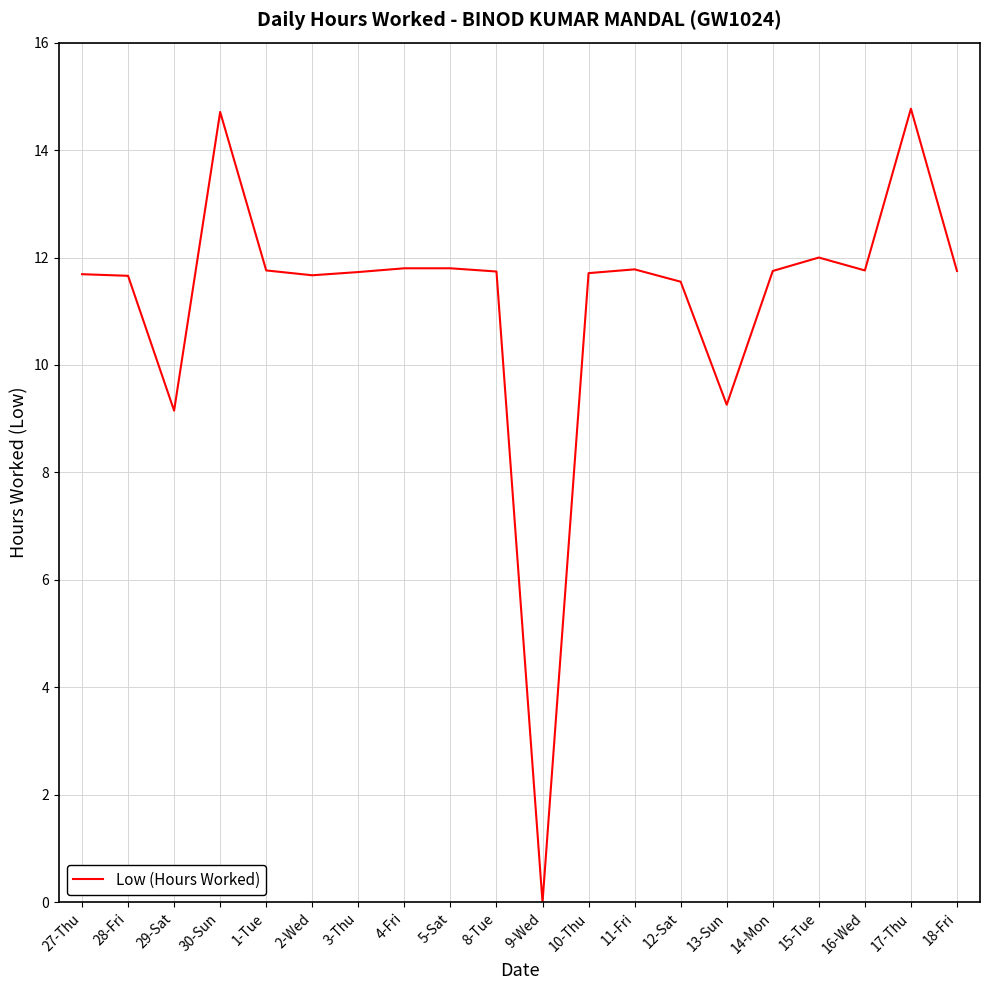

How many distinct data groups are displayed?

1